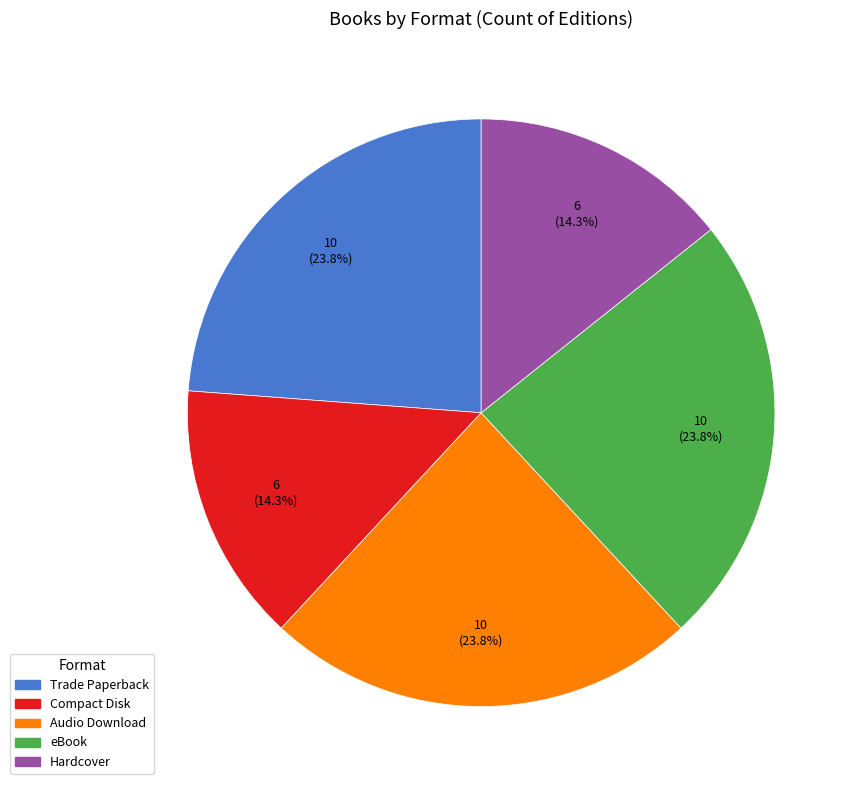

Is the sum of Hardcover and Compact Disk greater than half?

No